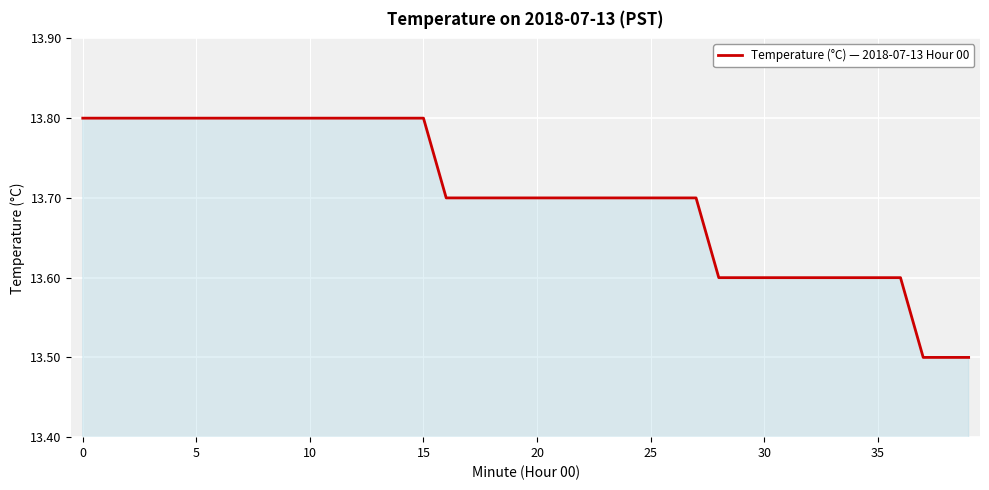

What is the maximum value shown in the chart?

13.8